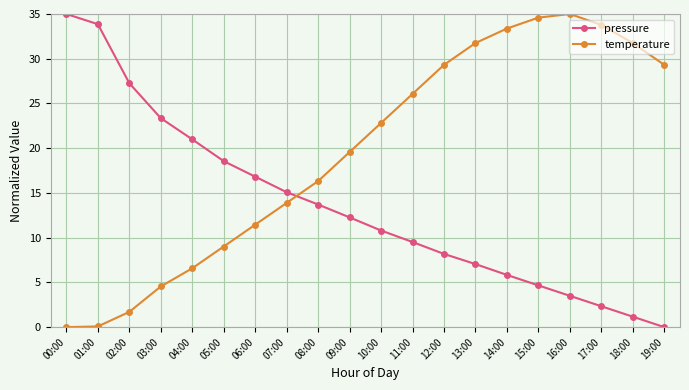

Rank the categories by pressure value from lowest to highest.

19:00, 18:00, 17:00, 16:00, 15:00, 14:00, 13:00, 12:00, 11:00, 10:00, 09:00, 08:00, 07:00, 06:00, 05:00, 04:00, 03:00, 02:00, 01:00, 00:00